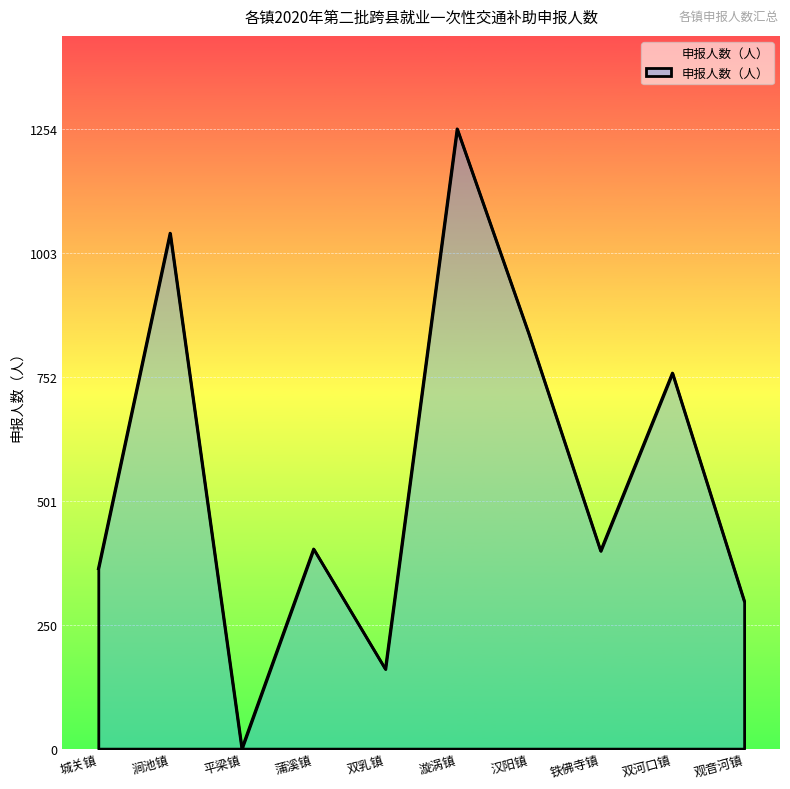

True or false: there are more than 2 points higher than both neighbors.

True